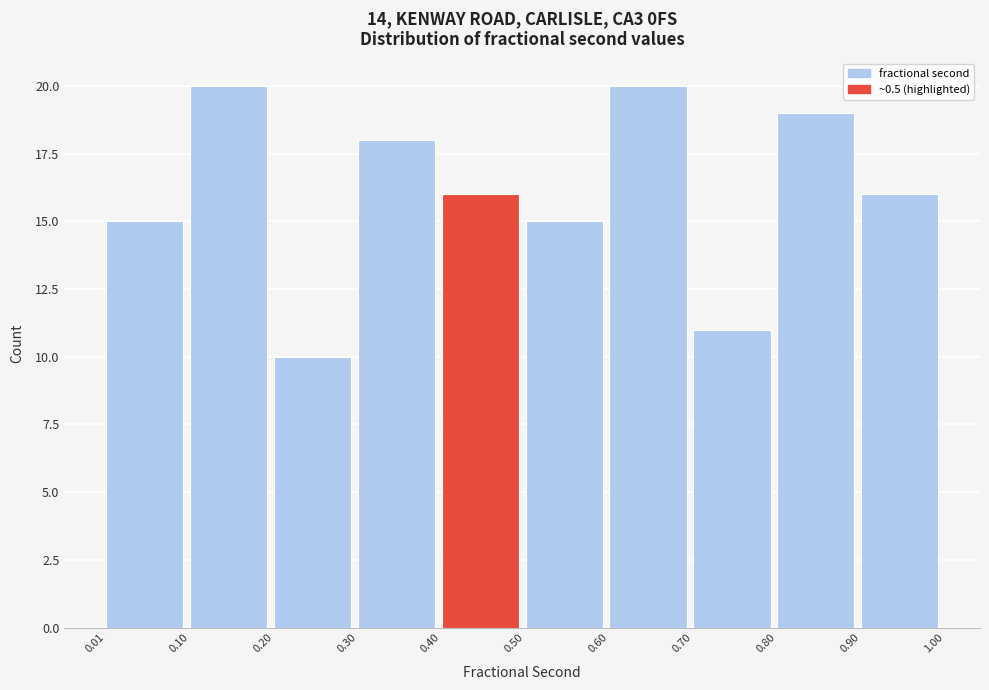

Reading left to right, transcribe this chart: for each bar, give the range it covers on the x-axis and its height. The values are not printed on the chart, so give them approximately, as read against the axis.

0.01 to 0.10: 15
0.10 to 0.20: 20
0.20 to 0.30: 10
0.30 to 0.40: 18
0.40 to 0.50: 16
0.50 to 0.60: 15
0.60 to 0.70: 20
0.70 to 0.80: 11
0.80 to 0.90: 19
0.90 to 1.00: 16